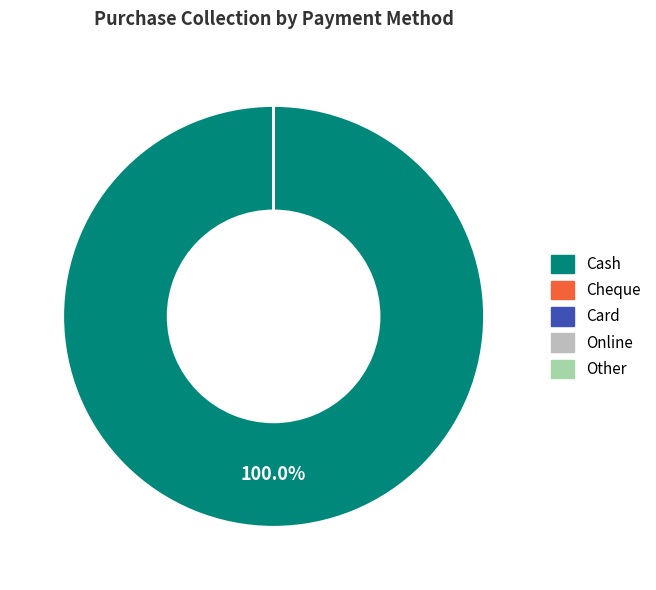

What is the largest slice in the pie chart?

Cash